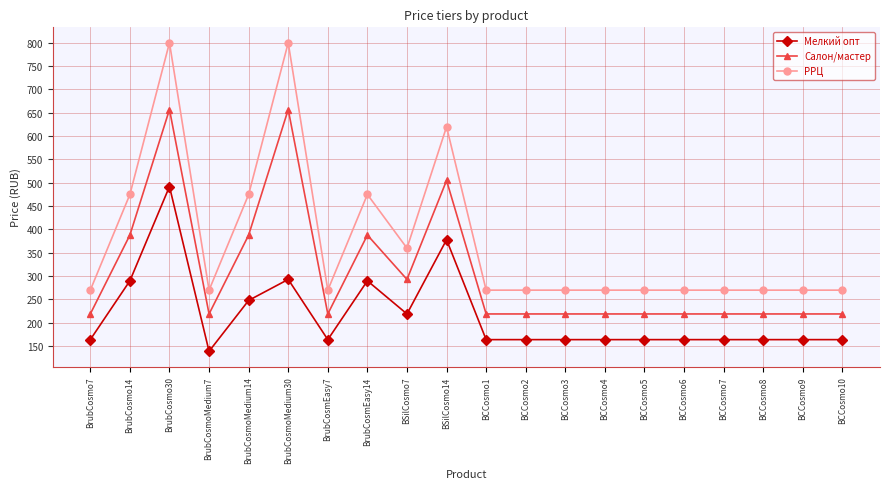

What is the minimum value for РРЦ?

270